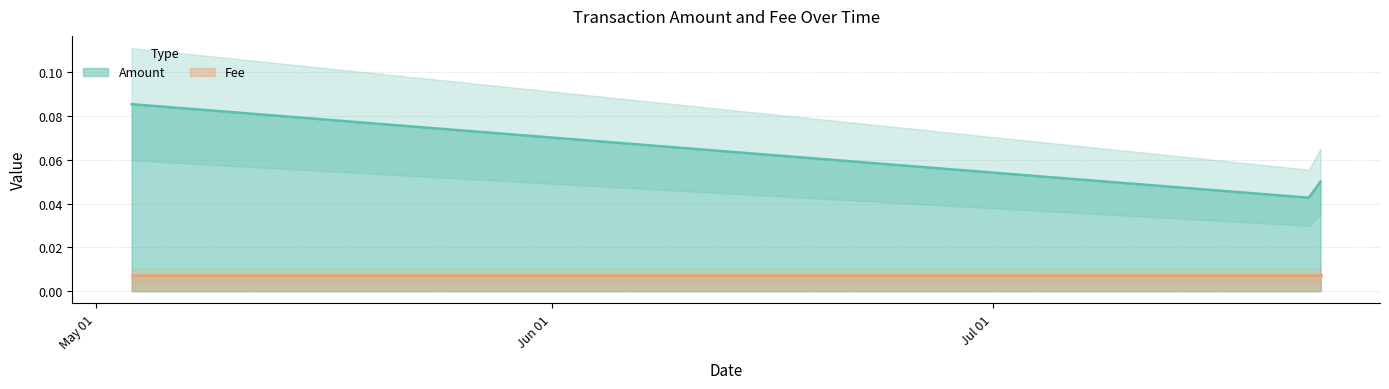

Reading right to left, extract all data points from this chart.

2019-07-23 06:37:02=0.1	2019-07-22 11:34:36=0.0	2019-05-03 10:45:35=0.1